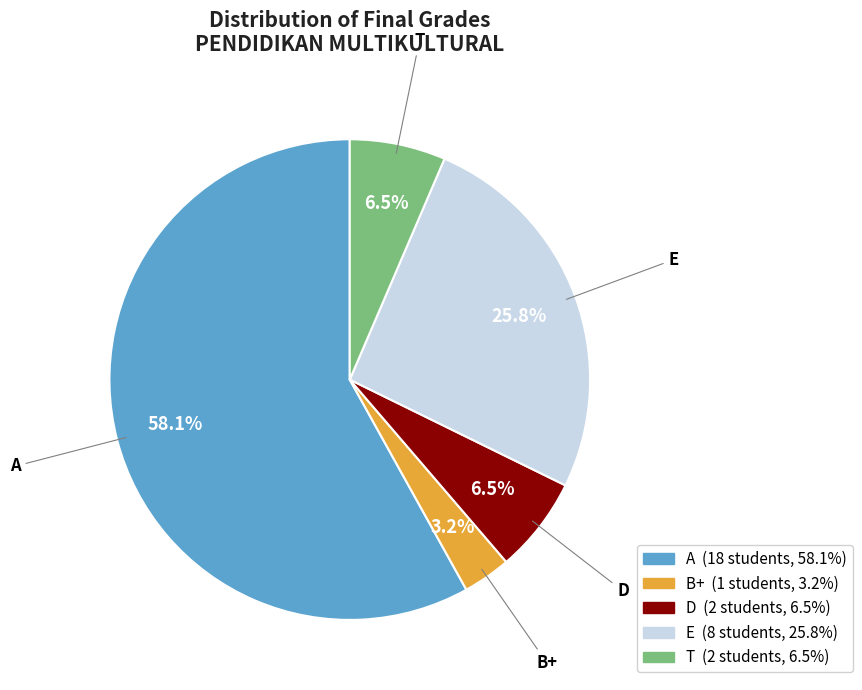

How many slices are in this pie chart?

5